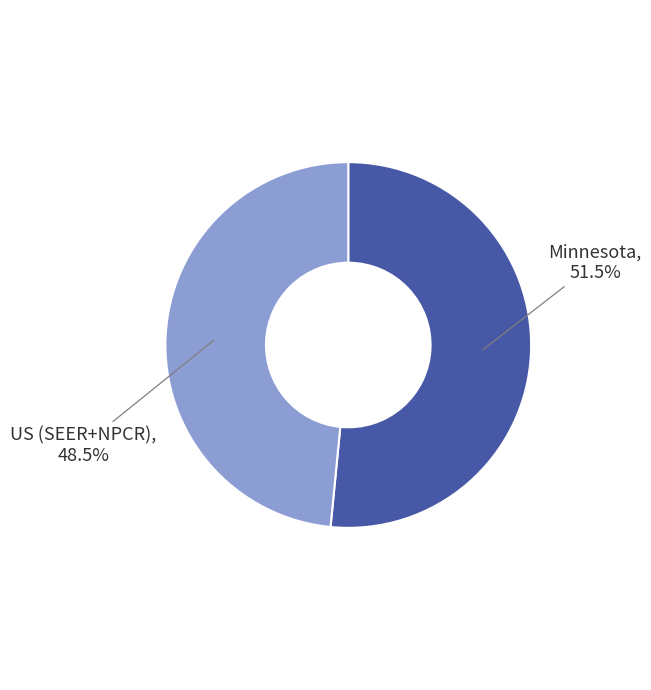

Is it true that US (SEER+NPCR) is 36% of the pie?

False